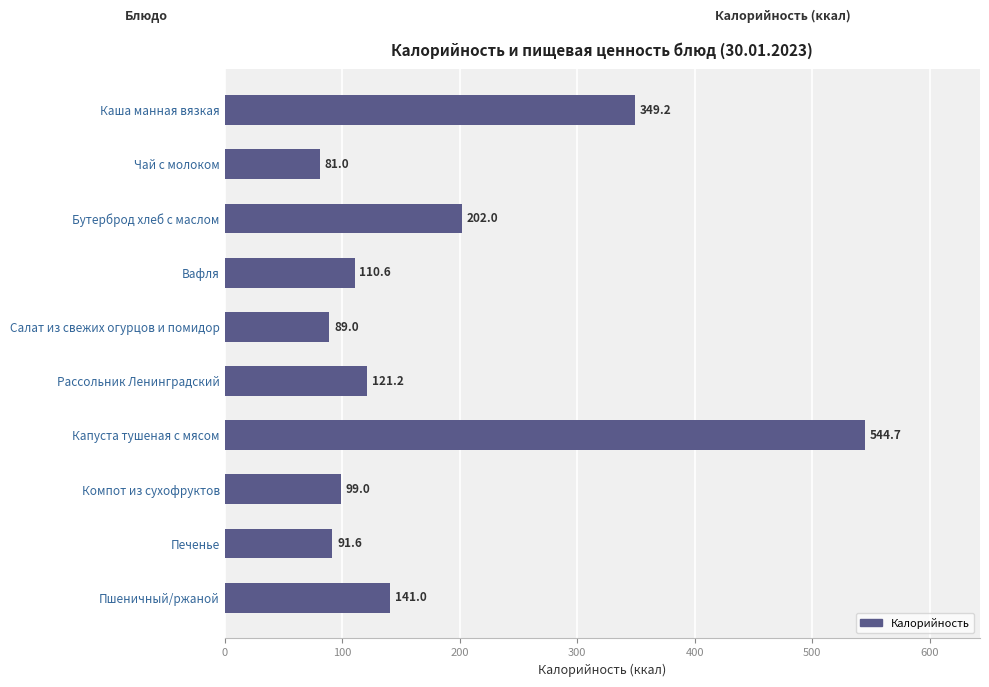

What is the ratio of the value at Чай с молоком to the value at Вафля?

0.7